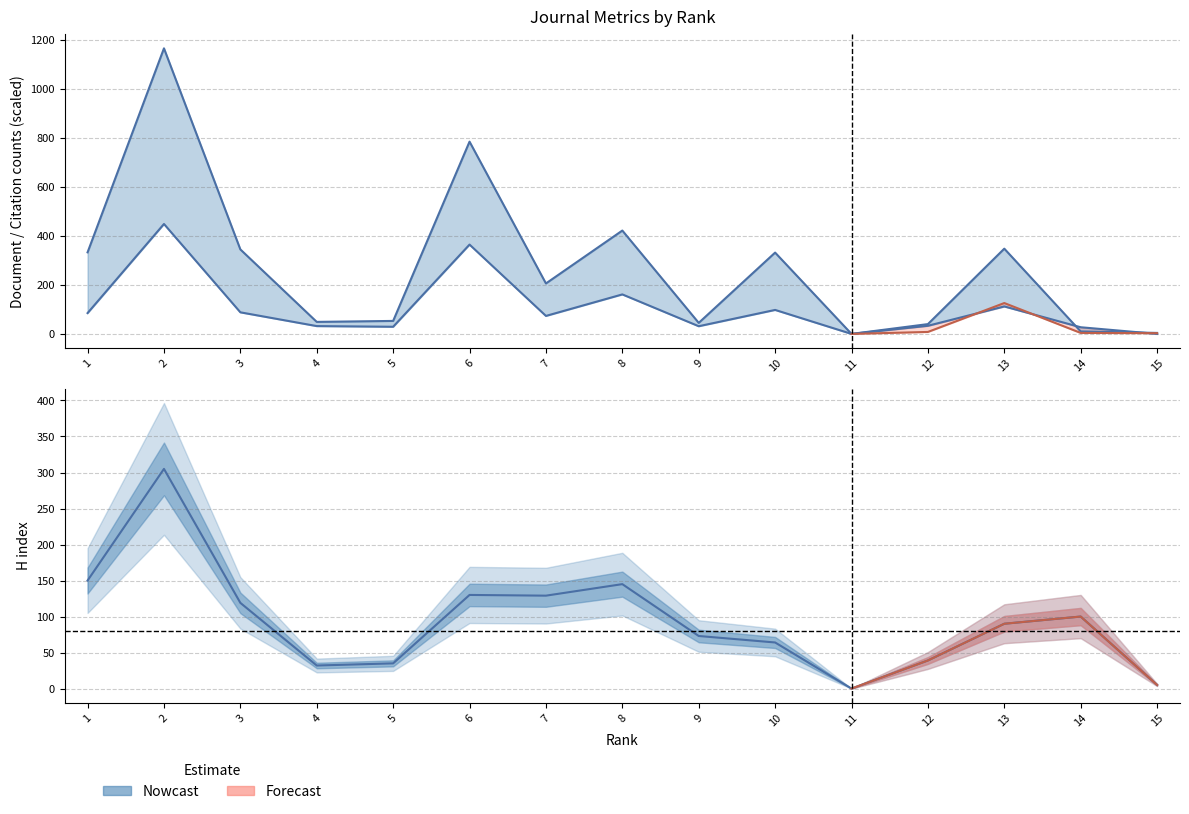

List the series in order of their peak value, highest first.

Total Docs. (3years), Total Cites (3years), H index